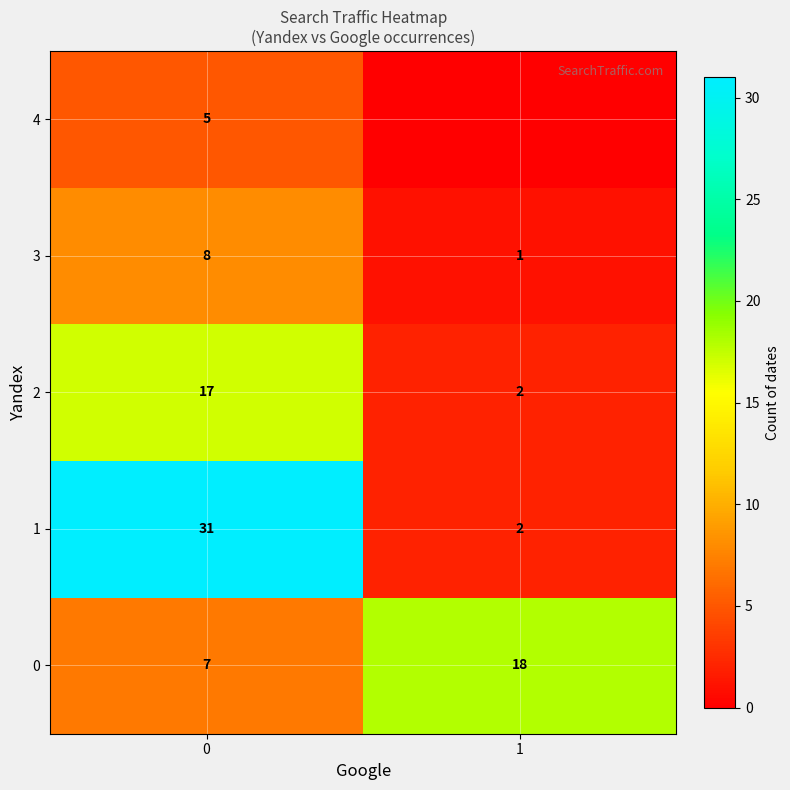

Is the value of 0 at 1 greater than the value of 4 at 0?

Yes